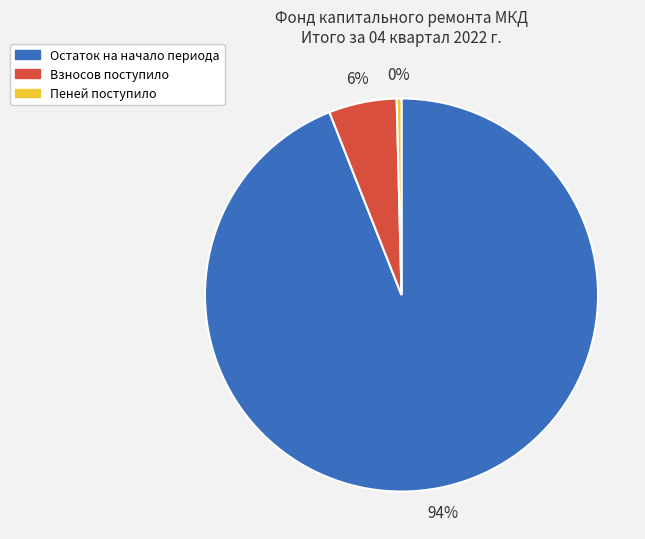

Is there a majority slice in this chart?

Yes